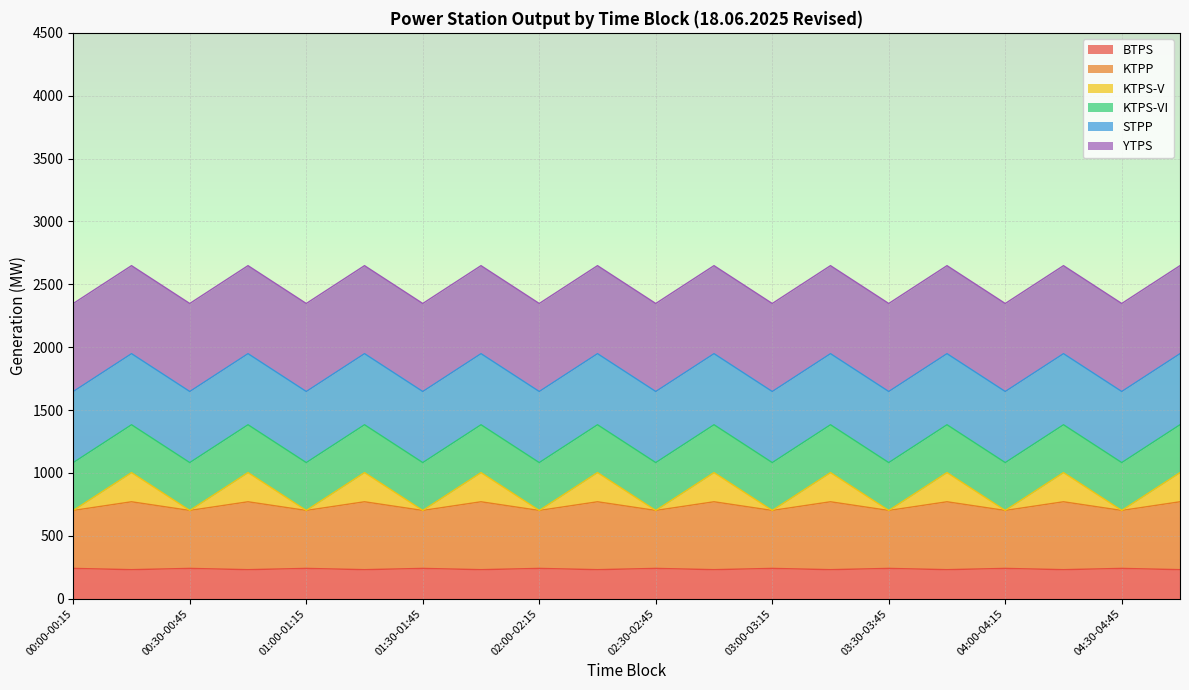

What is the total value across all series at 04:30-04:45?

2347.2